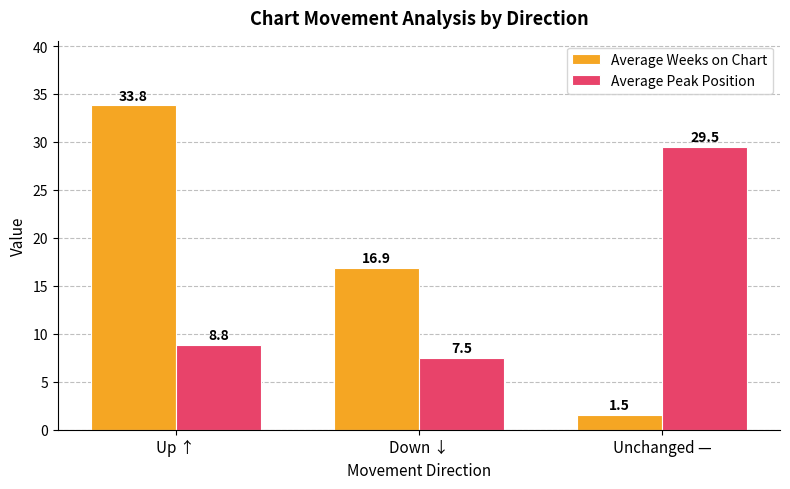

At which label is Average Peak Position closest to 18?

Up ↑